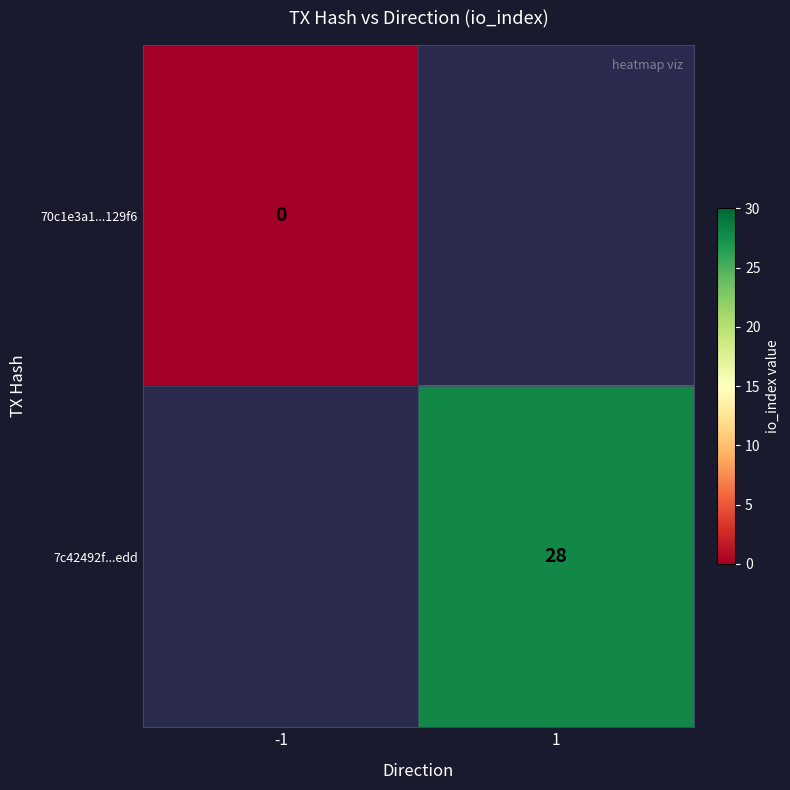

Count the number of data series in this chart.

2